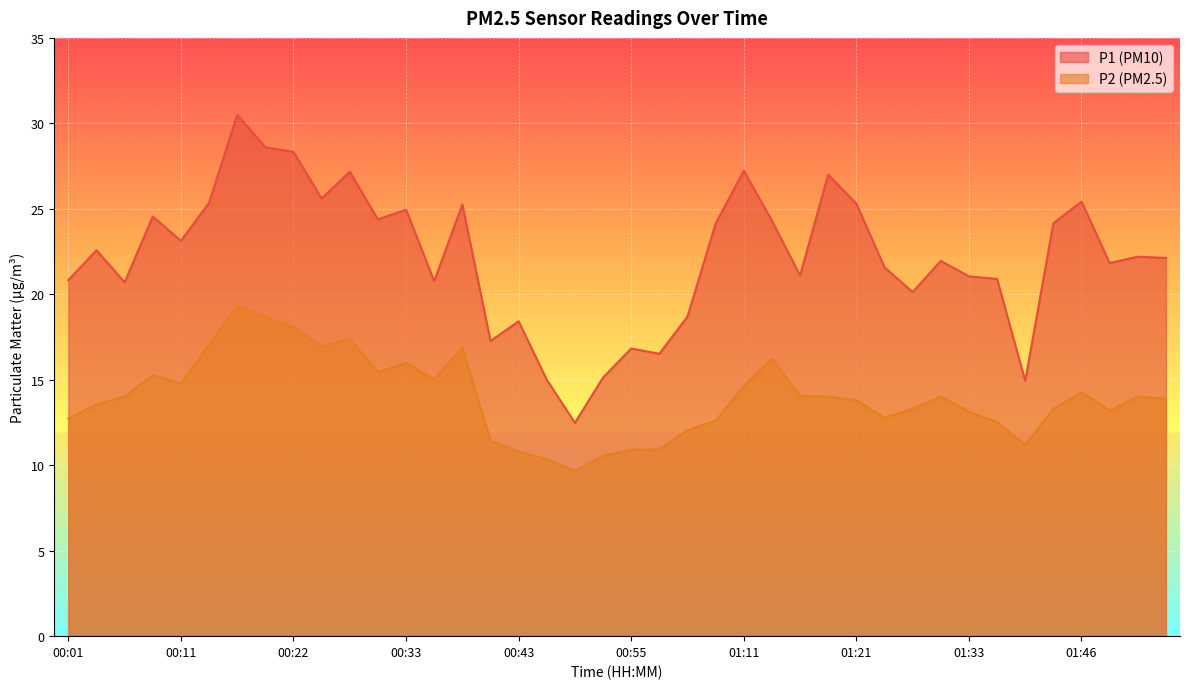

At which category does P1 reach its first local valley?

00:06